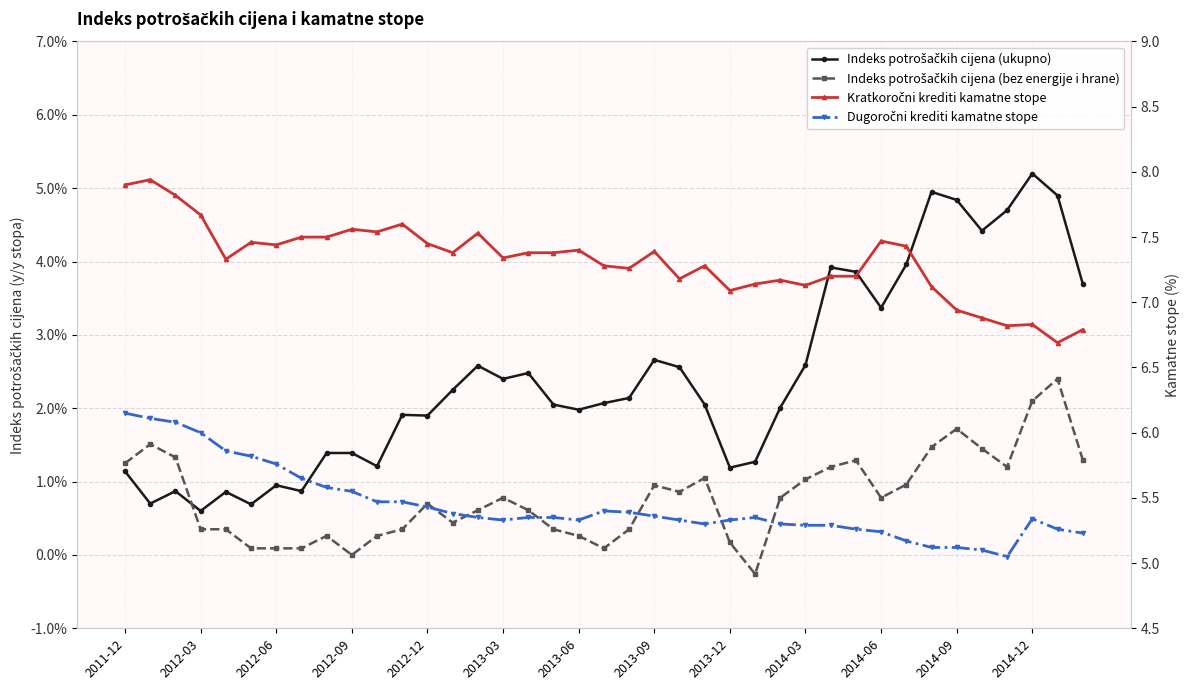

How many series are shown in this chart?

4